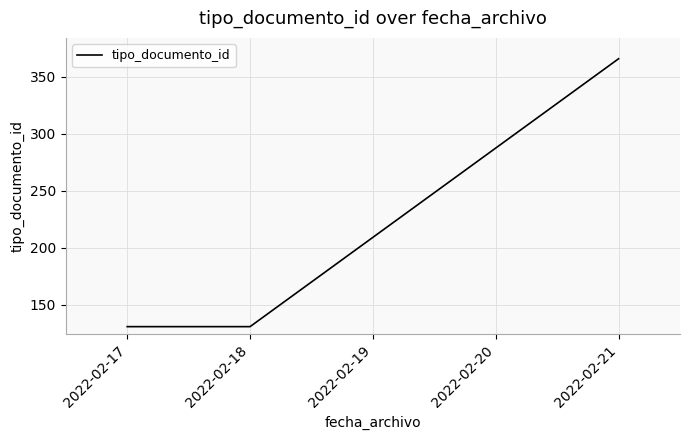

What is the sum of all values?

628